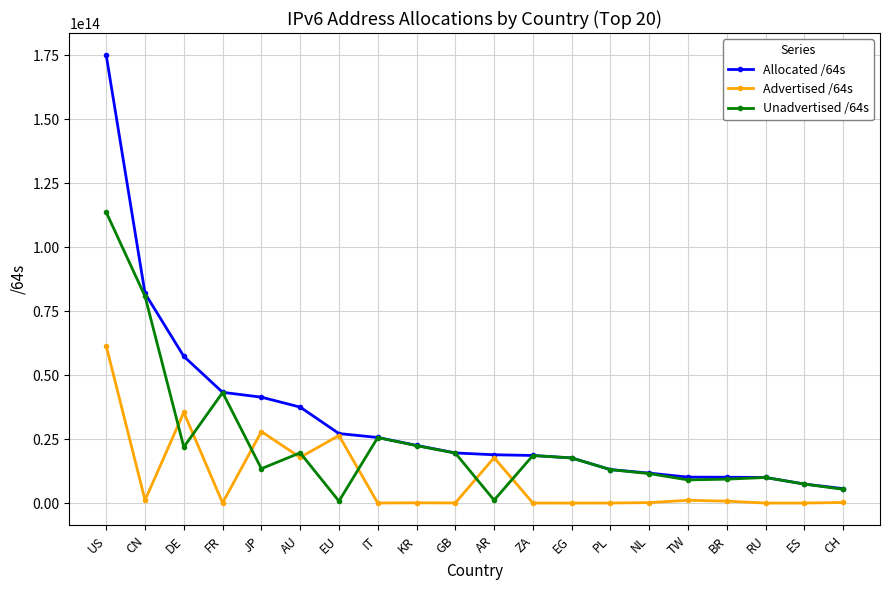

Rank the series by their maximum value, from highest to lowest.

Allocated /64s, Unadvertised /64s, Advertised /64s